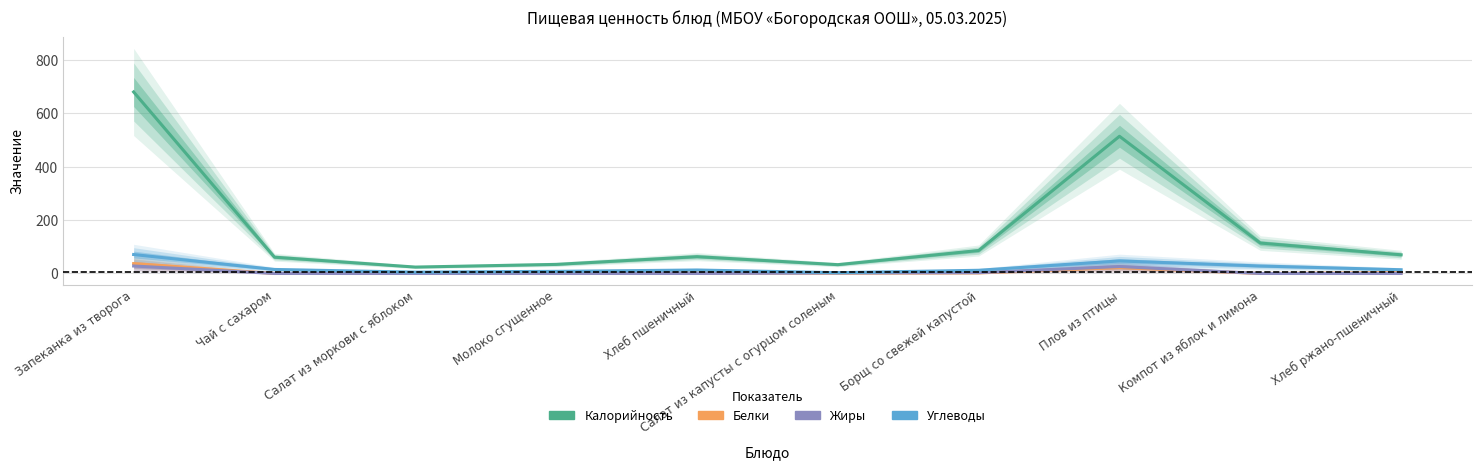

Does the chart display data point markers on the line(s)?

No